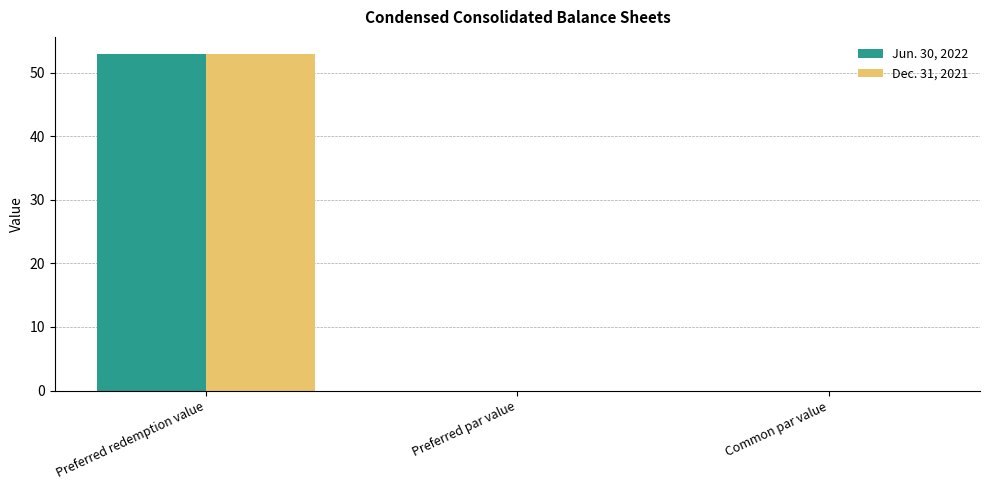

At which category is the sum across all series the highest?

Preferred redemption value